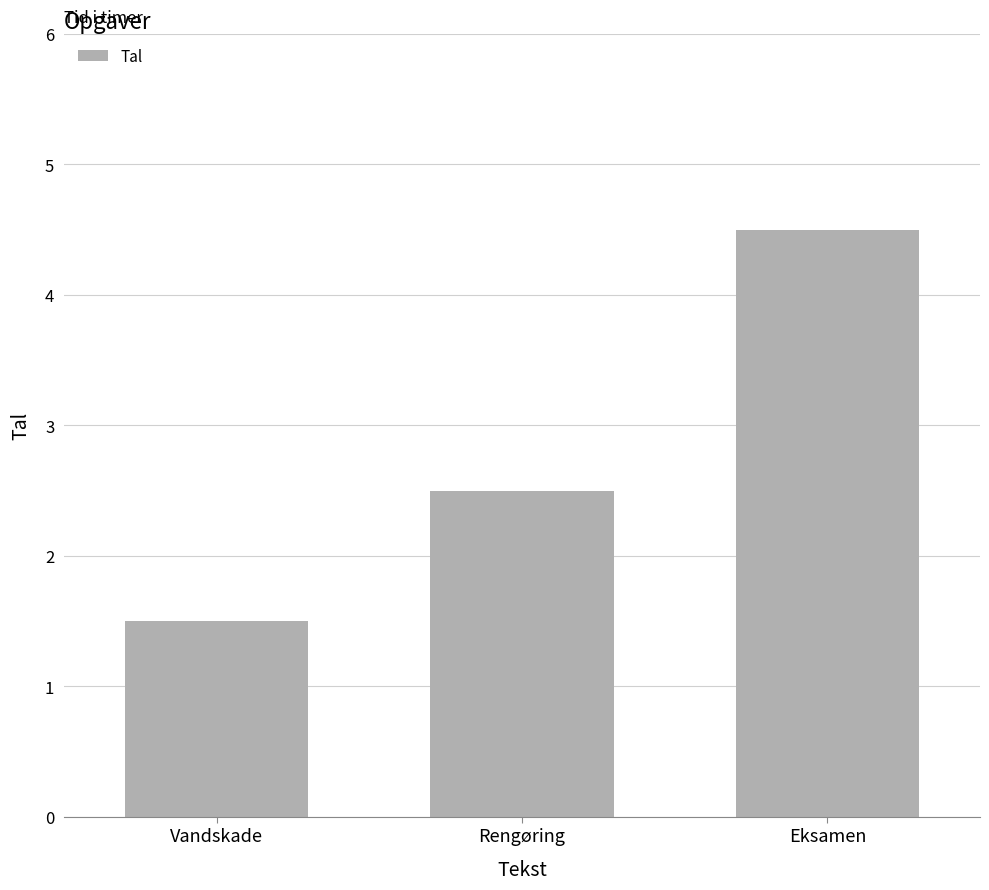

What is the value of the 1st bar from the left?

1.5